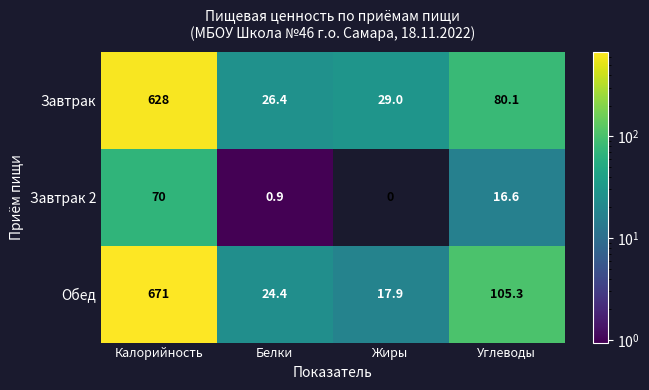

At which category does the chart reach its minimum across all series?

Жиры